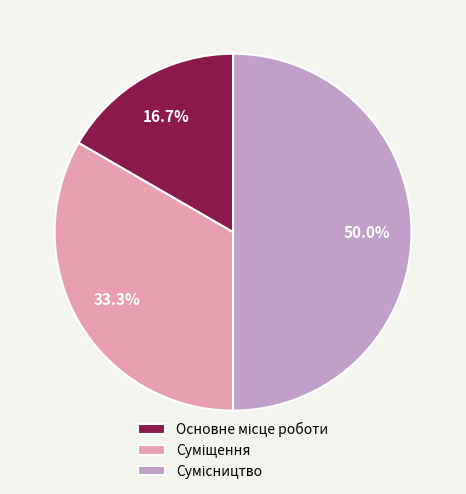

Is it true that Суміщення is 24% of the pie?

False